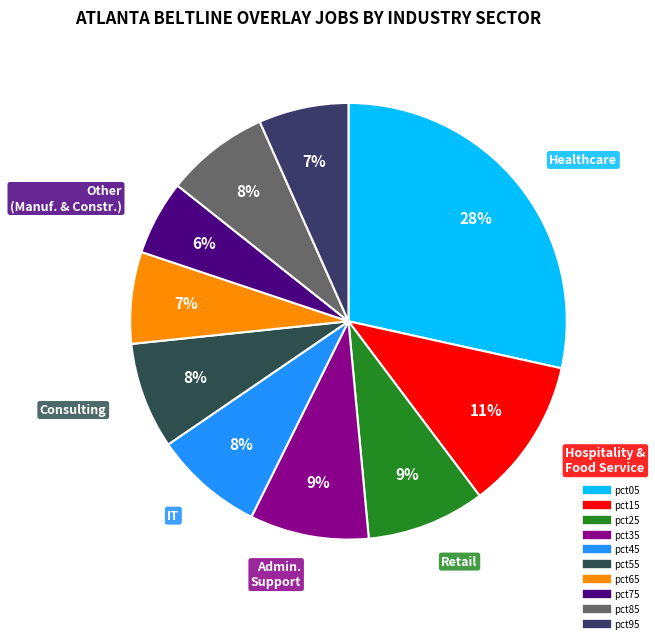

Which category has the biggest portion of the pie?

pct05